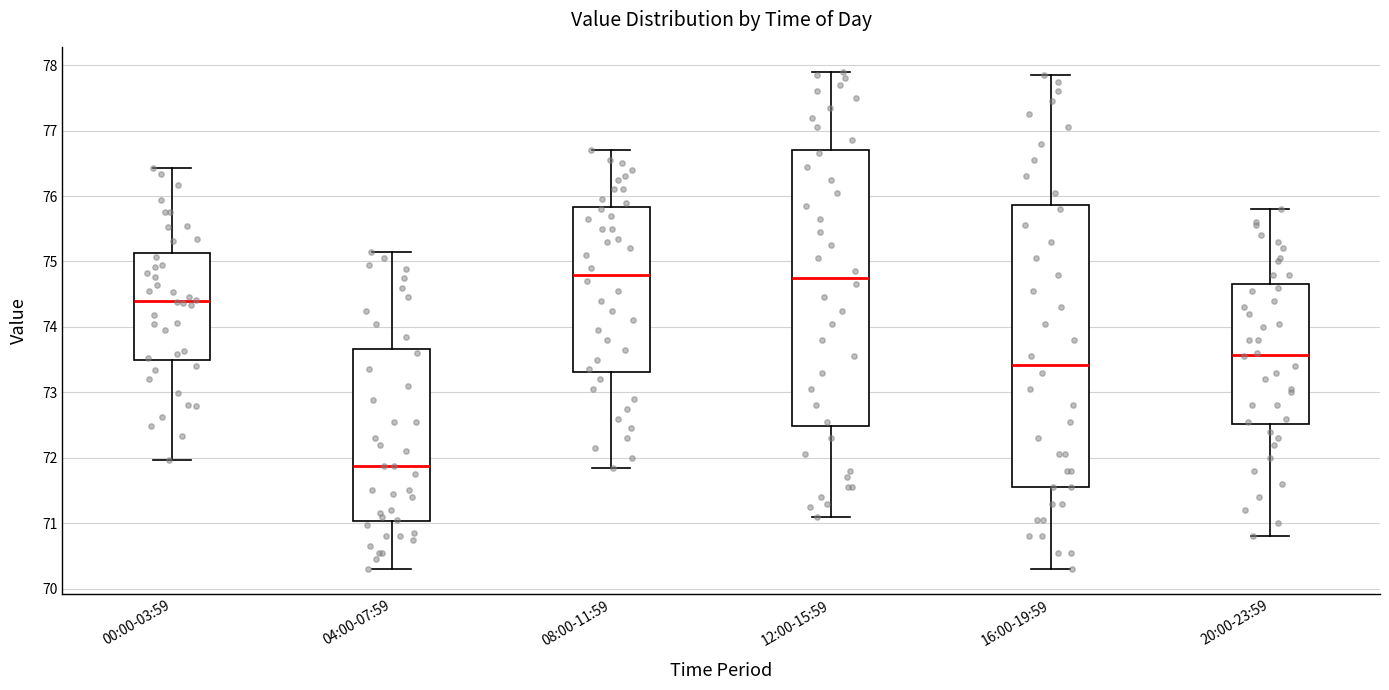

Where does the upper whisker of the box for 12:00-15:59 end on the y-axis? The values are not printed on the chart, so give them approximately, as read against the axis.

77.9